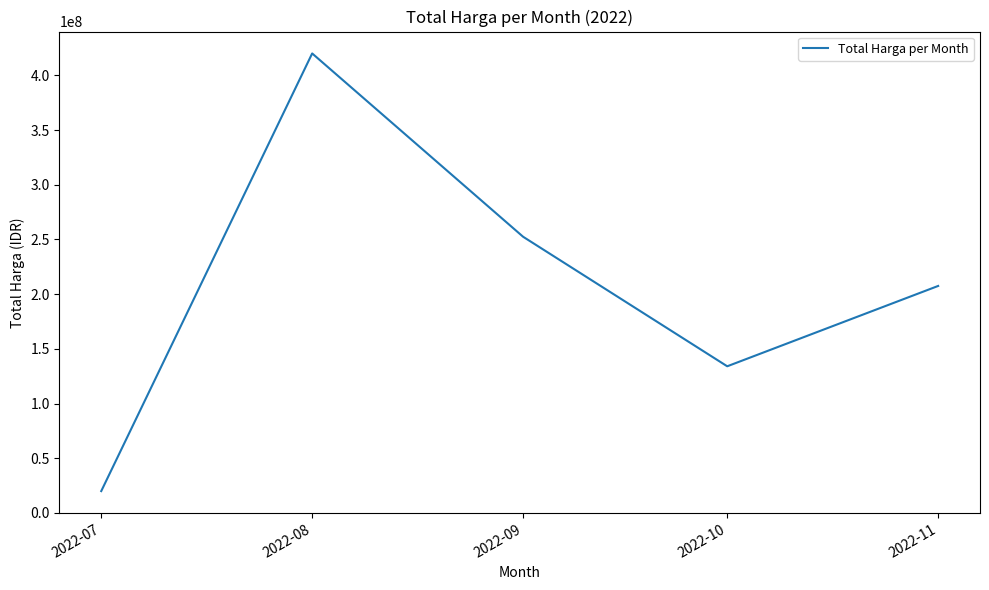

Count the number of categories in the chart.

5